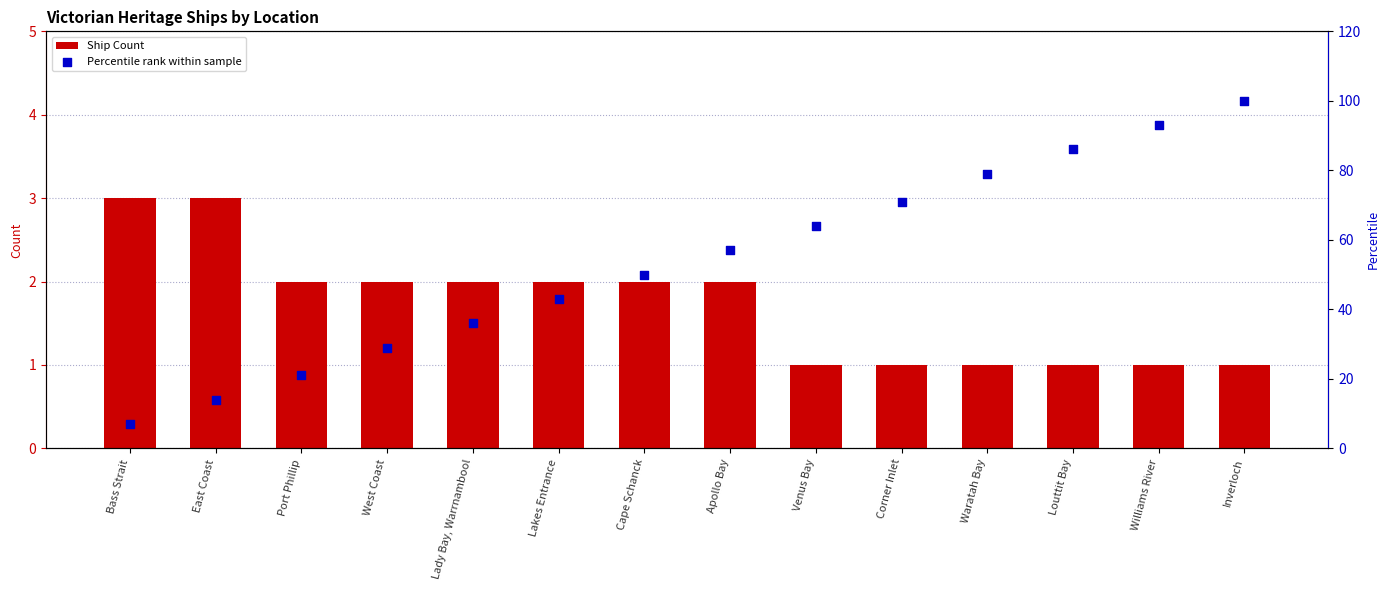

Which series contains the lowest Y value?

Ship Count